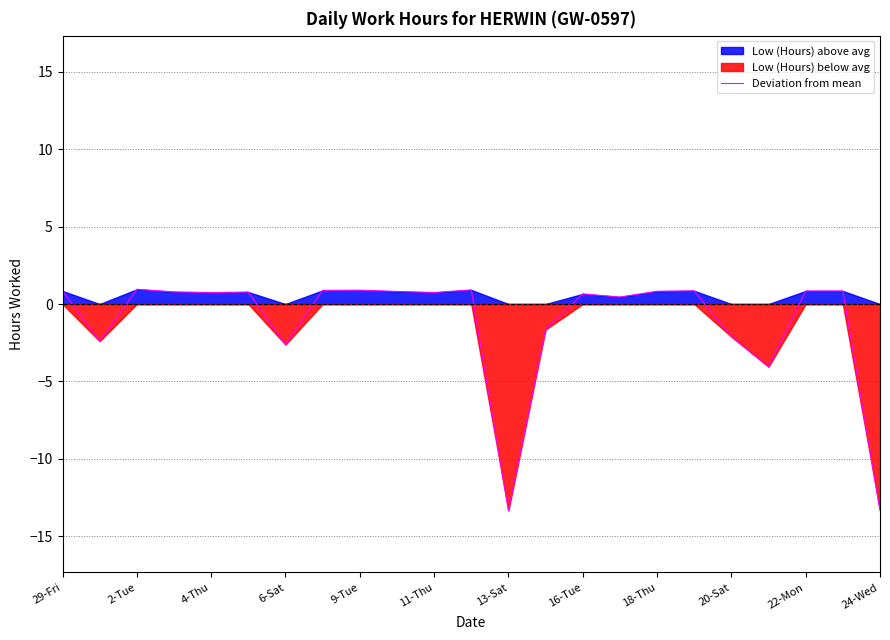

True or false: Deviation from mean has a value of -13.3 at 24-Wed.

True